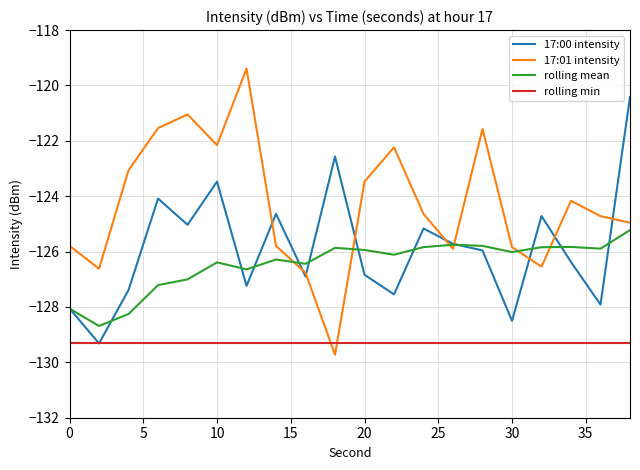

True or false: 17:01 intensity has more than 1 interior local peaks.

True